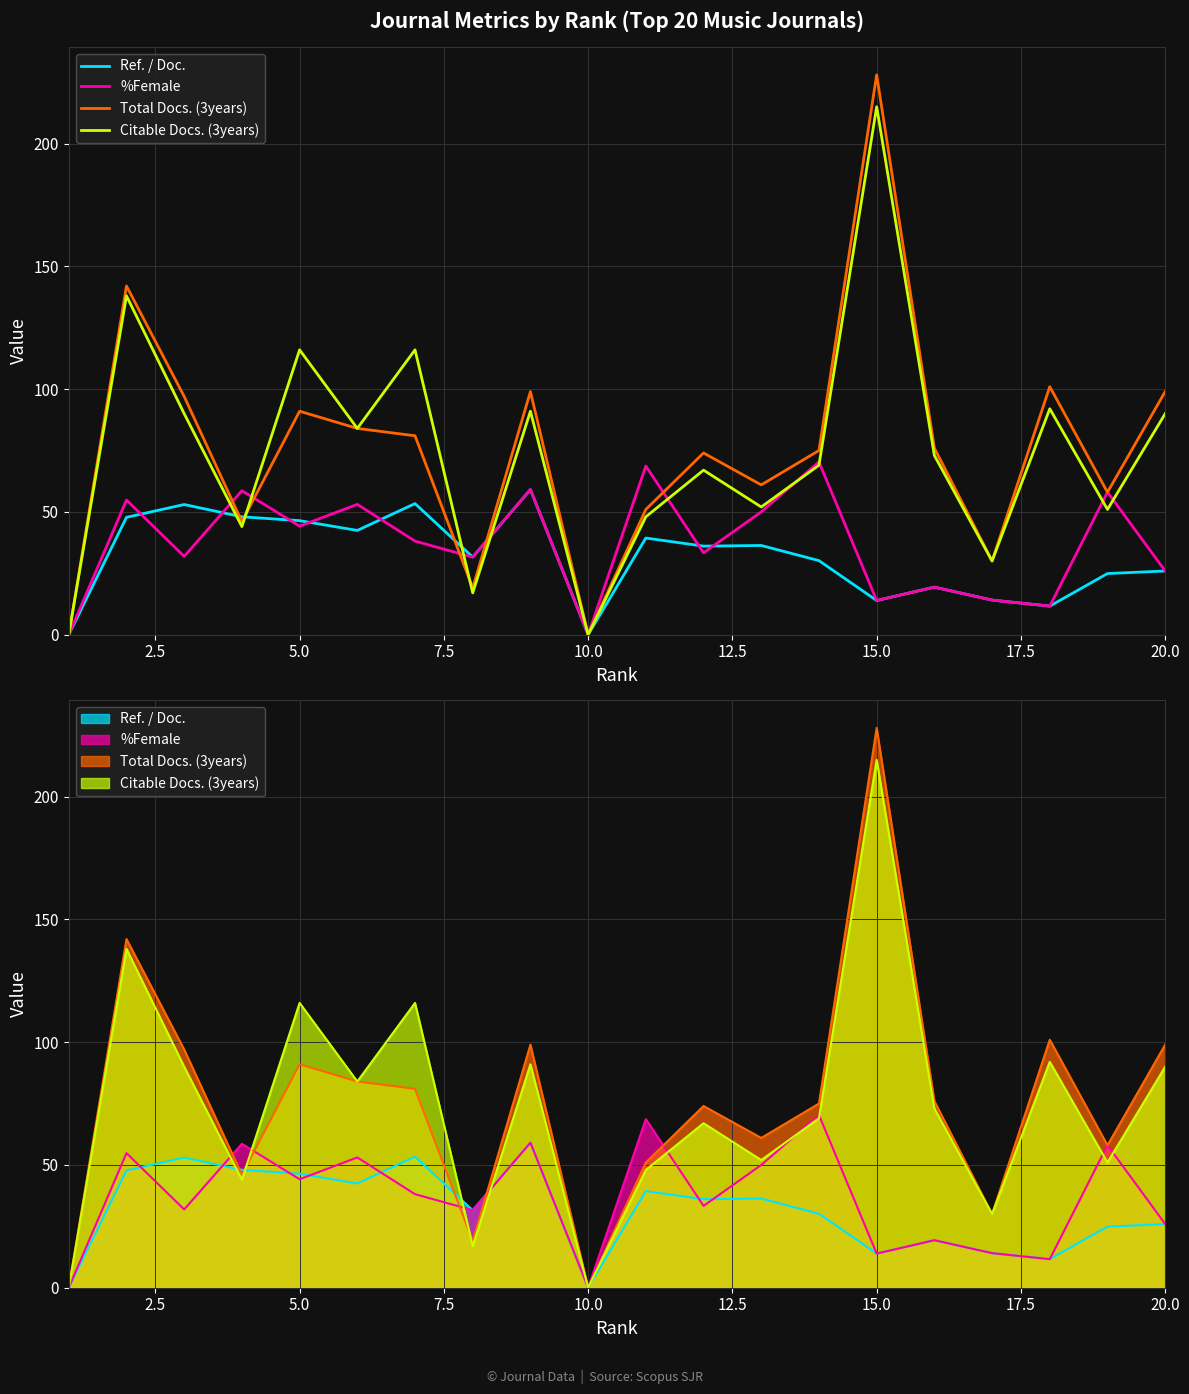

True or false: Ref. / Doc. and %Female intersect in this chart.

True